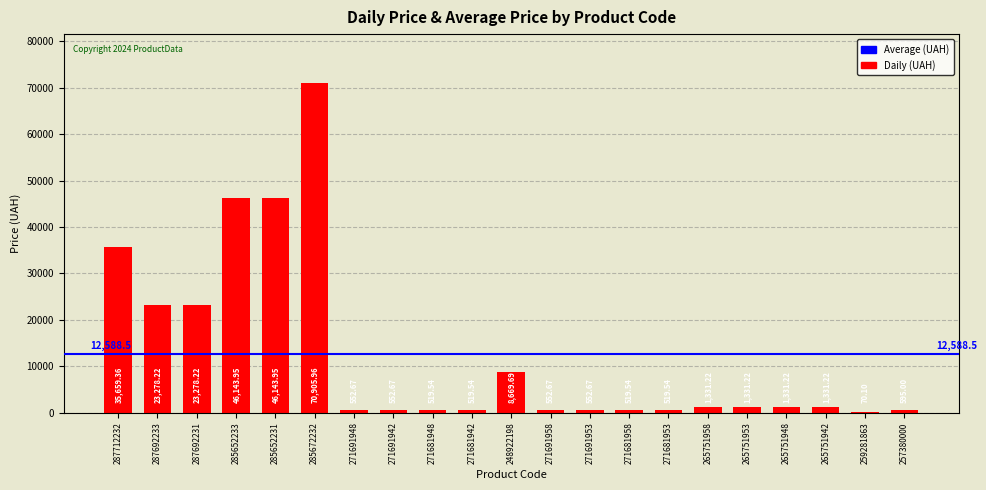

What is the sum of the values at 271681942 and 265751953?

1850.8